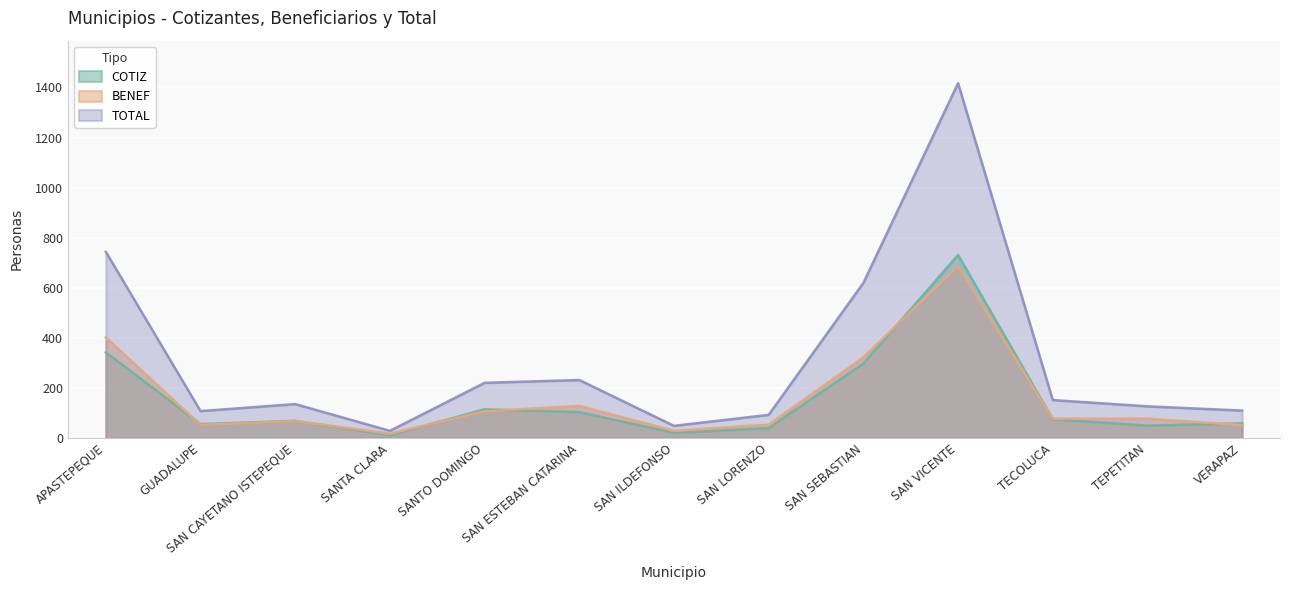

What is the total value across all series at GUADALUPE?

214